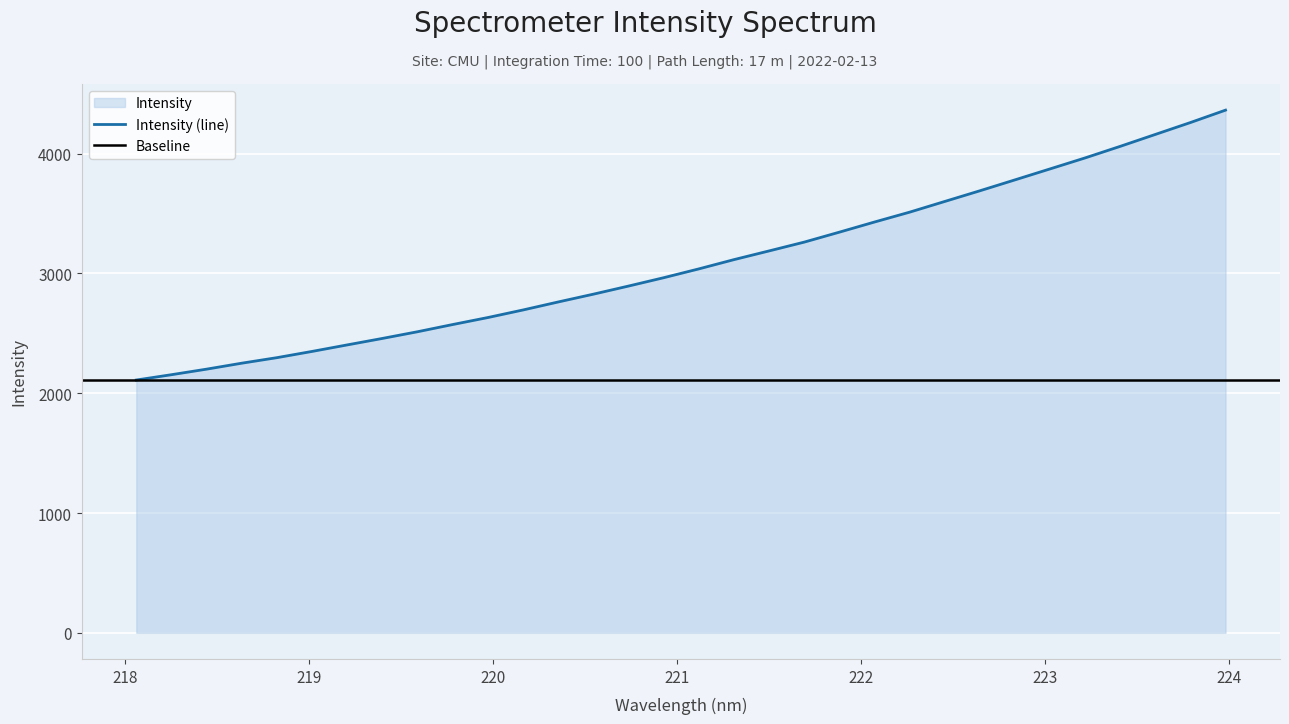

What is the label of the 24th point from the right?

219.589